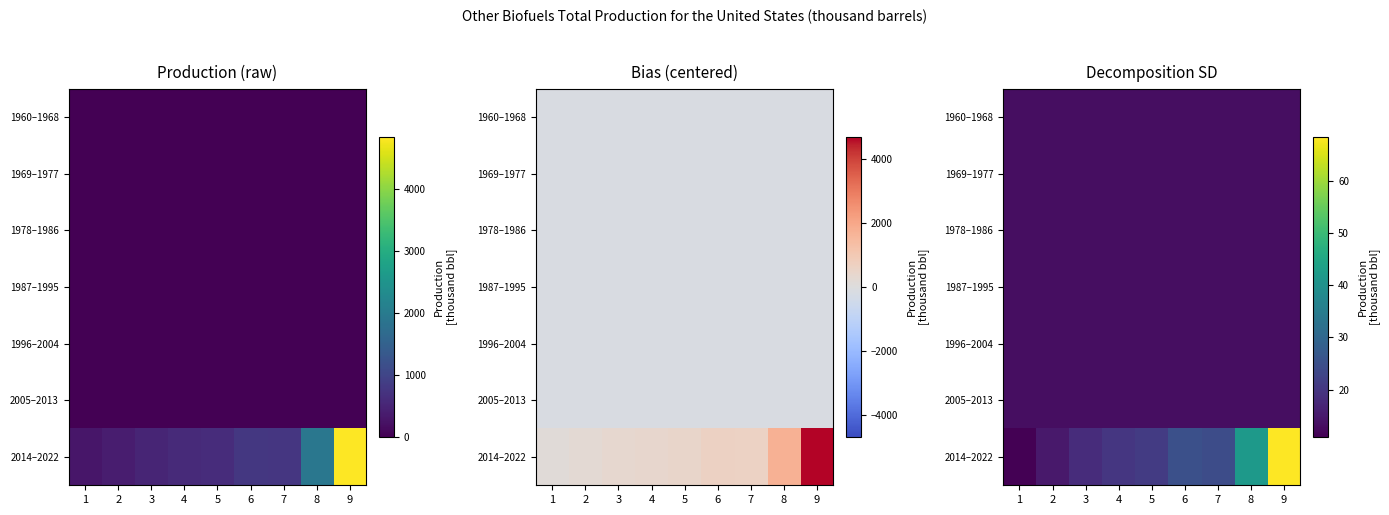

Rank the categories by 1969–1977 value from lowest to highest.

1, 2, 3, 4, 5, 6, 7, 8, 9